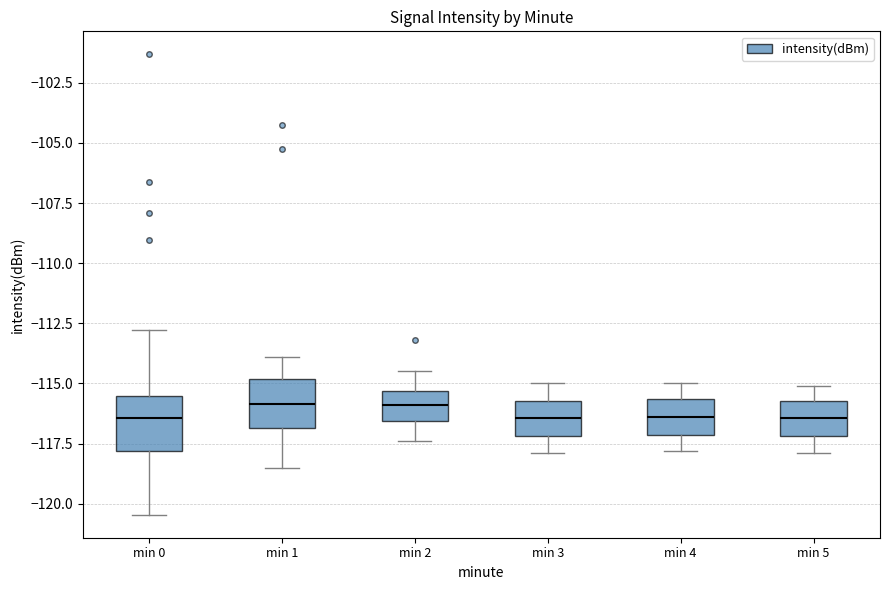

Reading left to right, transcribe this box plot: for each box, give where its median line is, the range the box spans, and where its two whiskers end, as read against the y-axis. The values are not printed on the chart, so give them approximately, as read against the axis.

min 0: median -116.5, box -118.0 to -115.5, whiskers -120.5 to -113.0
min 1: median -116.0, box -117.0 to -115.0, whiskers -118.5 to -114.0
min 2: median -116.0, box -116.5 to -115.5, whiskers -117.5 to -114.5
min 3: median -116.5, box -117.0 to -115.5, whiskers -118.0 to -115.0
min 4: median -116.5, box -117.0 to -115.5, whiskers -118.0 to -115.0
min 5: median -116.5, box -117.0 to -115.5, whiskers -118.0 to -115.0